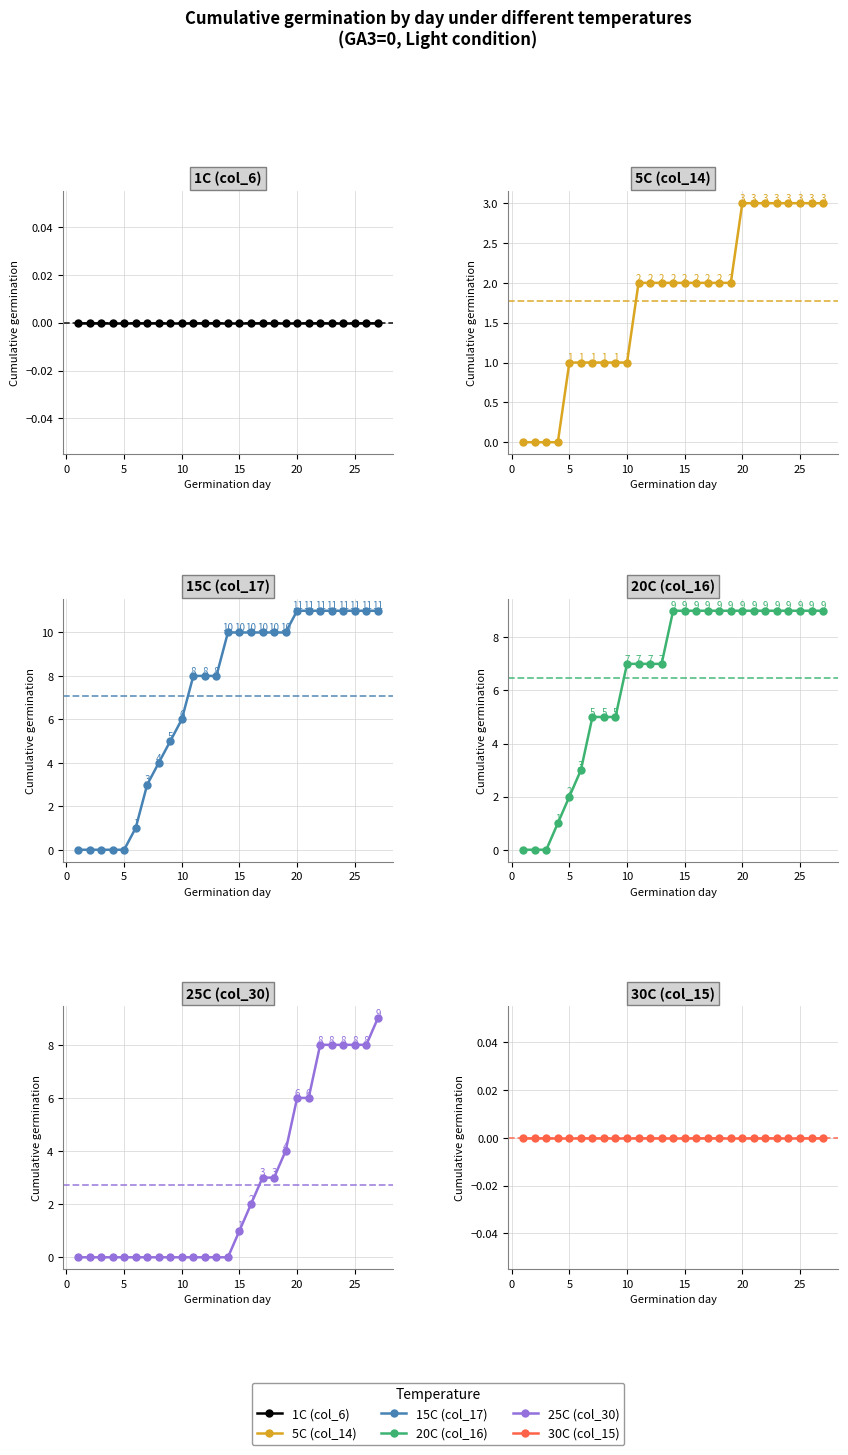

What are all the series names shown in the legend?

1C (col_6), 5C (col_14), 15C (col_17), 20C (col_16), 25C (col_30), 30C (col_15)